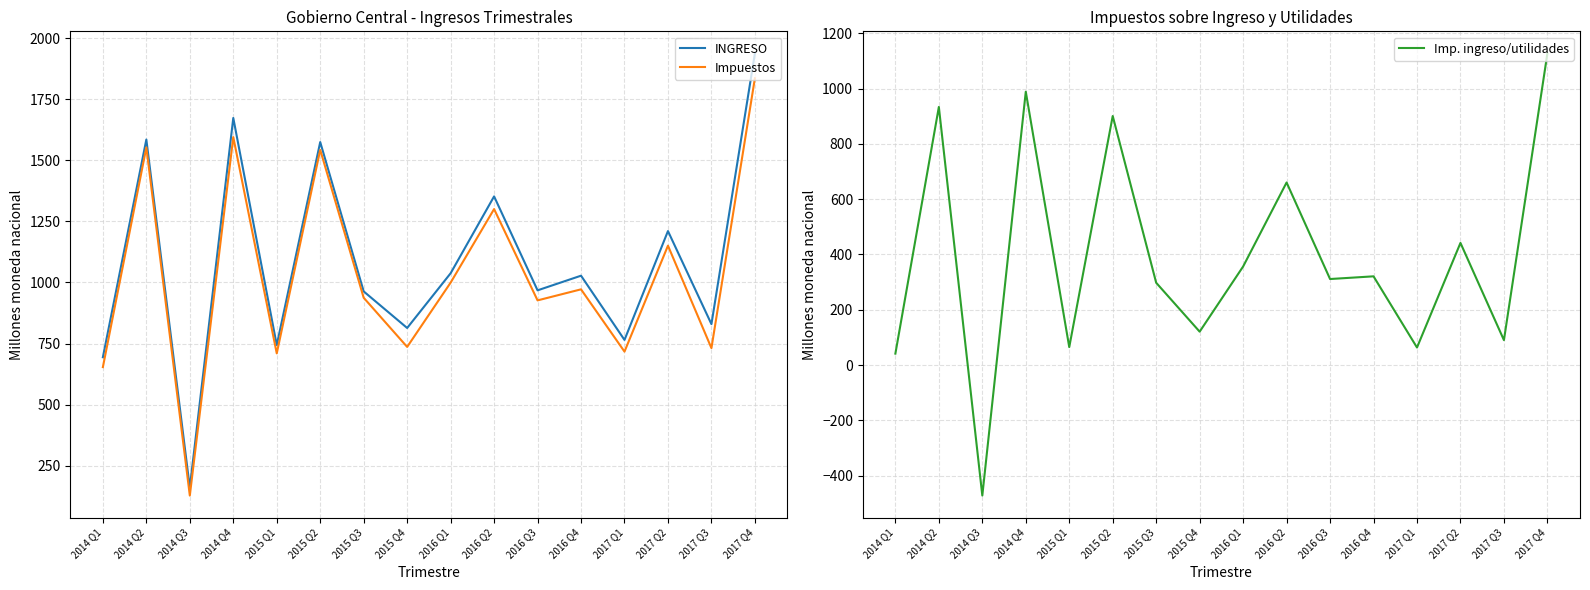

How many values in Imp. ingreso/utilidades are above zero?

15